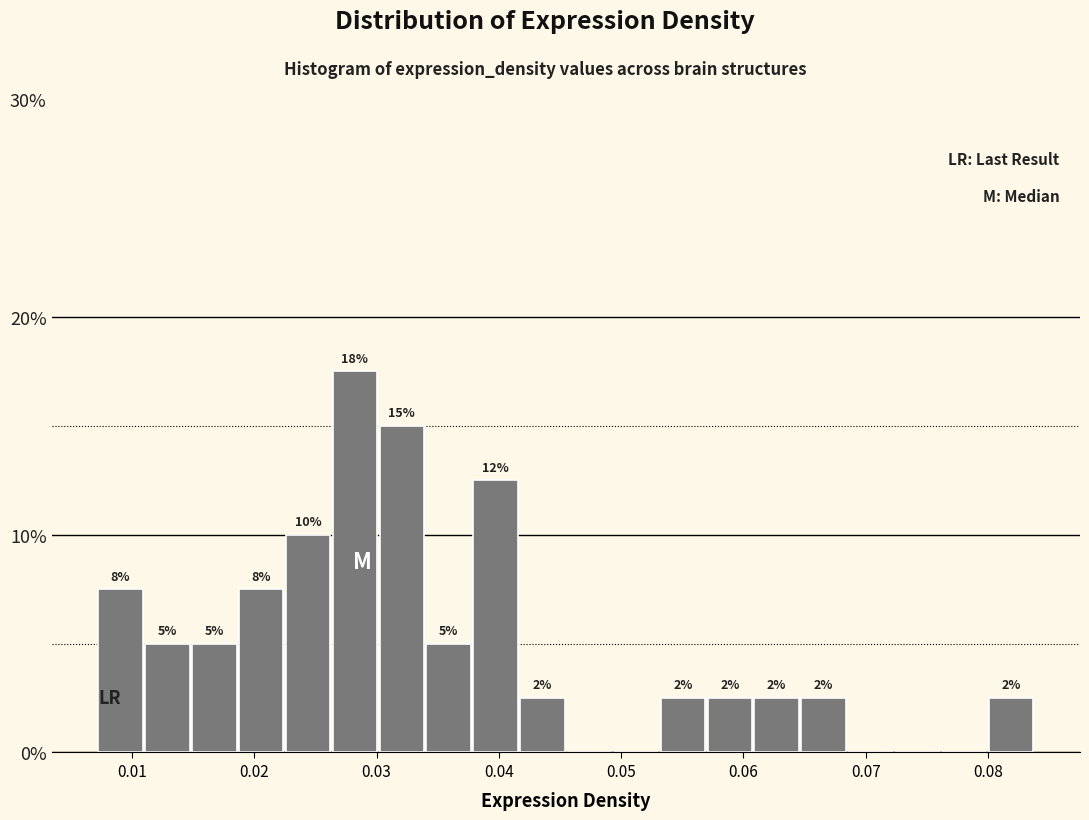

Around what value on the x-axis is the tallest bar? Give the approximate position of its centre, as read against the axis.

0.028